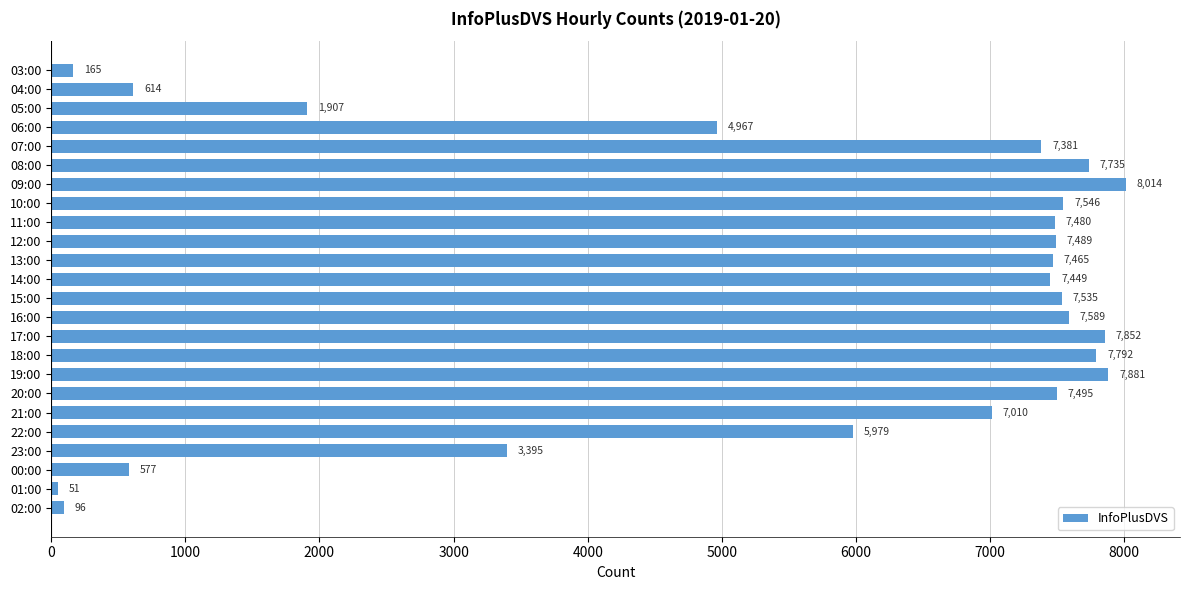

Reading bottom to top, extract all data points from this chart.

96	51	577	3395	5979	7010	7495	7881	7792	7852	7589	7535	7449	7465	7489	7480	7546	8014	7735	7381	4967	1907	614	165